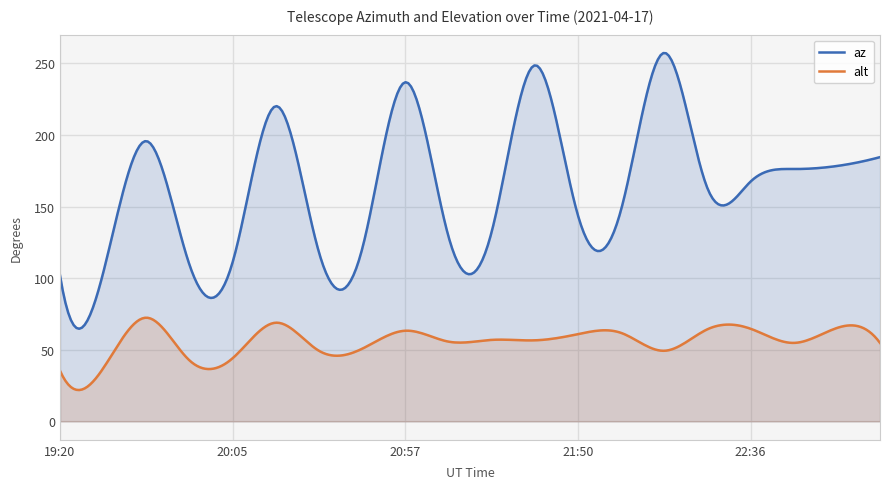

What are all the series names shown in the legend?

az, alt